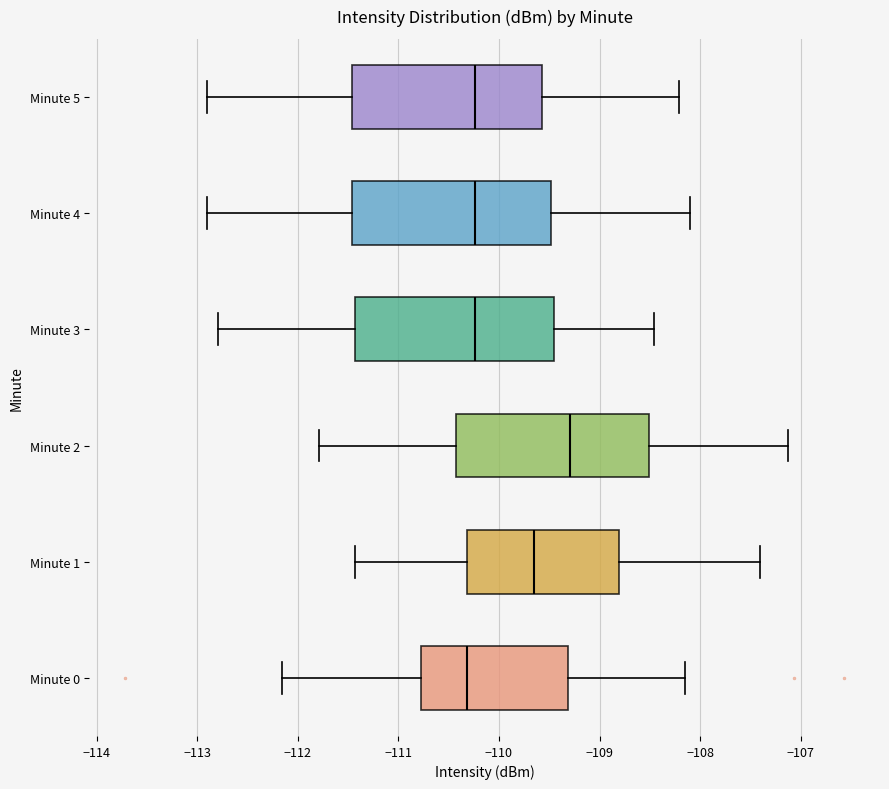

Reading bottom to top, transcribe this box plot: for each box, give where its median line is, the range the box spans, and where its two whiskers end, as read against the x-axis. The values are not printed on the chart, so give them approximately, as read against the axis.

Minute 0: median -110.3, box -110.8 to -109.3, whiskers -112.2 to -108.1
Minute 1: median -109.7, box -110.3 to -108.8, whiskers -111.4 to -107.4
Minute 2: median -109.3, box -110.4 to -108.5, whiskers -111.8 to -107.1
Minute 3: median -110.2, box -111.4 to -109.5, whiskers -112.8 to -108.5
Minute 4: median -110.2, box -111.5 to -109.5, whiskers -112.9 to -108.1
Minute 5: median -110.2, box -111.5 to -109.6, whiskers -112.9 to -108.2